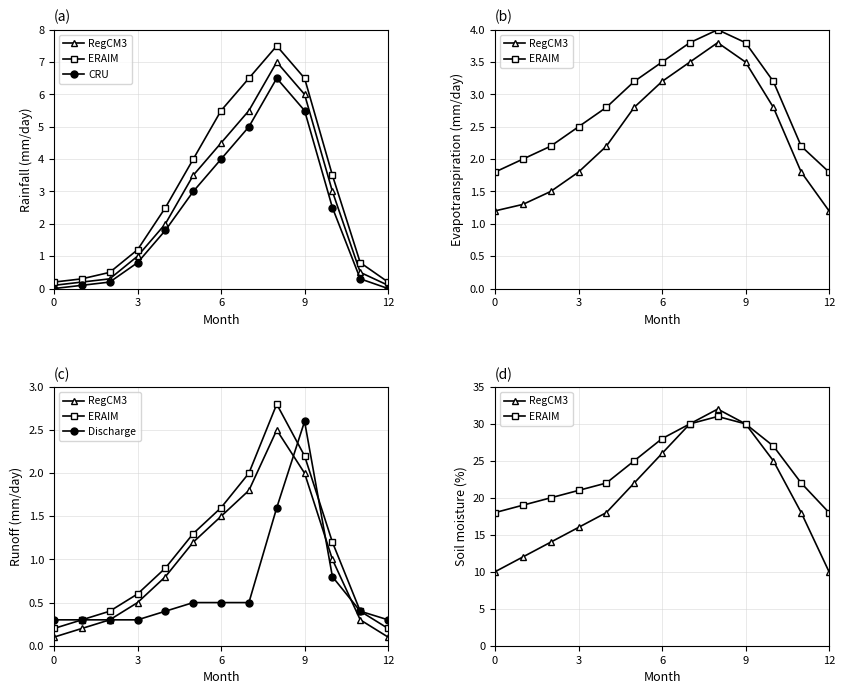

Between 3 and 6, which is larger?

6